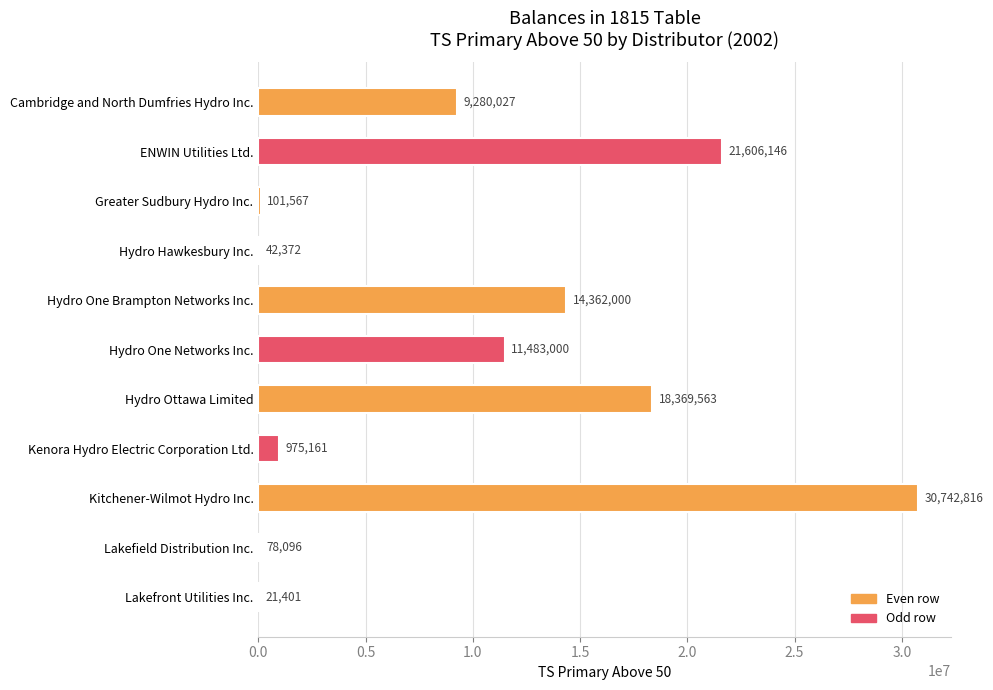

Which label corresponds to the largest value in the chart?

Kitchener-Wilmot Hydro Inc.